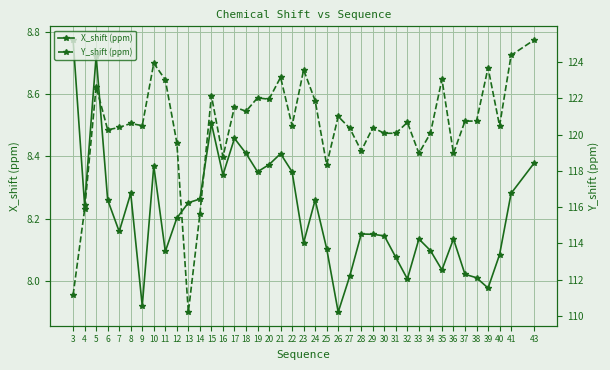

How many values in the X_shift (ppm) series are below 8?

3